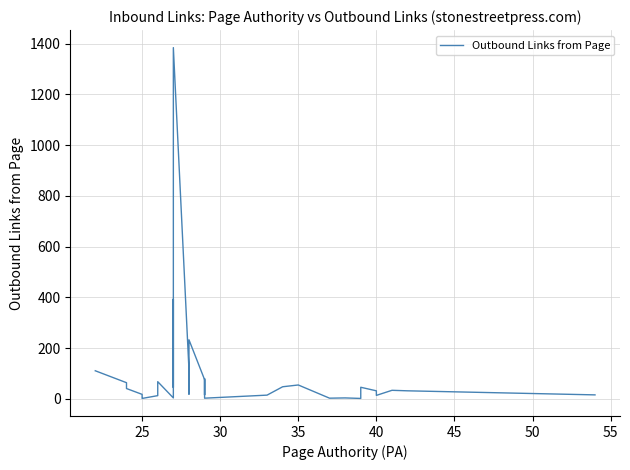

How many points are higher than both their immediate neighbors (excluding endpoints)?

9